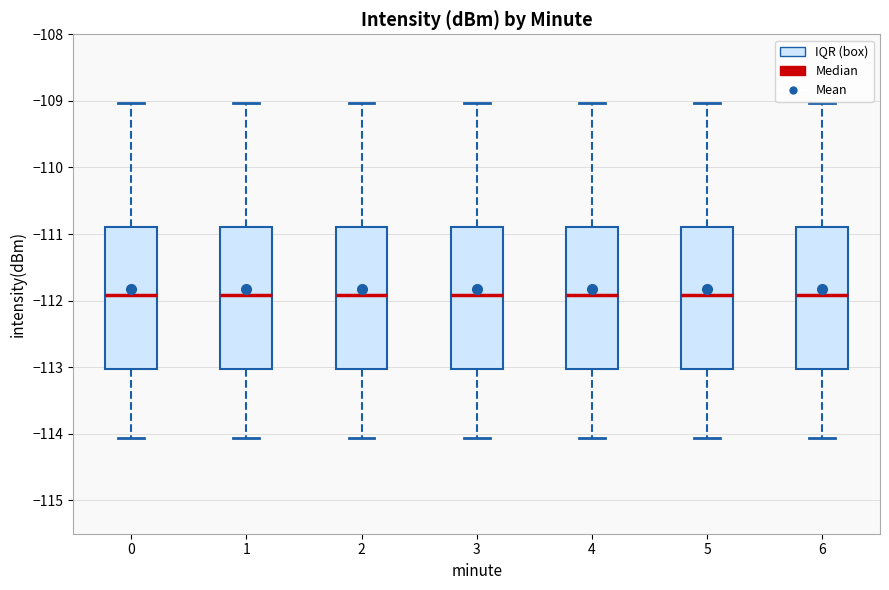

Reading left to right, transcribe this box plot: for each box, give where its median line is, the range the box spans, and where its two whiskers end, as read against the y-axis. The values are not printed on the chart, so give them approximately, as read against the axis.

0: median -111.9, box -113.0 to -110.9, whiskers -114.1 to -109.0
1: median -111.9, box -113.0 to -110.9, whiskers -114.1 to -109.0
2: median -111.9, box -113.0 to -110.9, whiskers -114.1 to -109.0
3: median -111.9, box -113.0 to -110.9, whiskers -114.1 to -109.0
4: median -111.9, box -113.0 to -110.9, whiskers -114.1 to -109.0
5: median -111.9, box -113.0 to -110.9, whiskers -114.1 to -109.0
6: median -111.9, box -113.0 to -110.9, whiskers -114.1 to -109.0